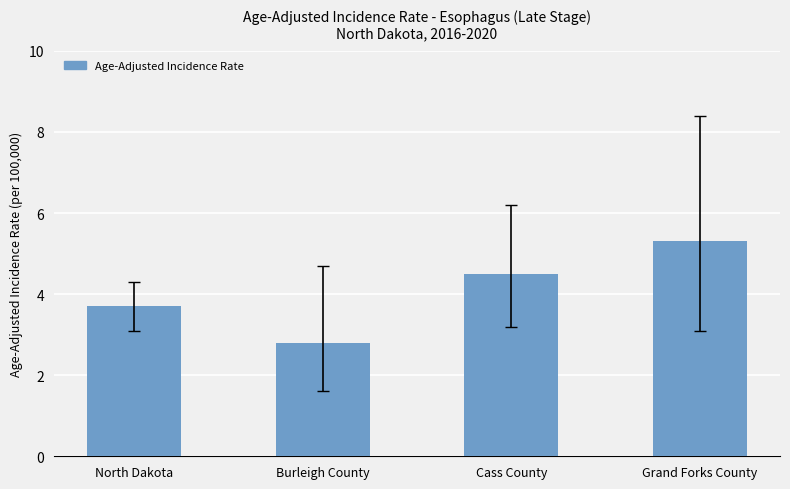

Which label corresponds to the largest value in the chart?

Grand Forks County